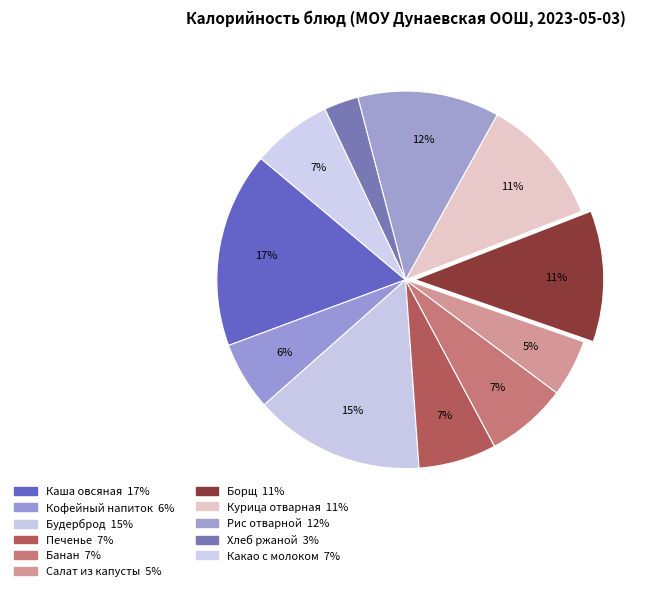

Is there a majority slice in this chart?

No